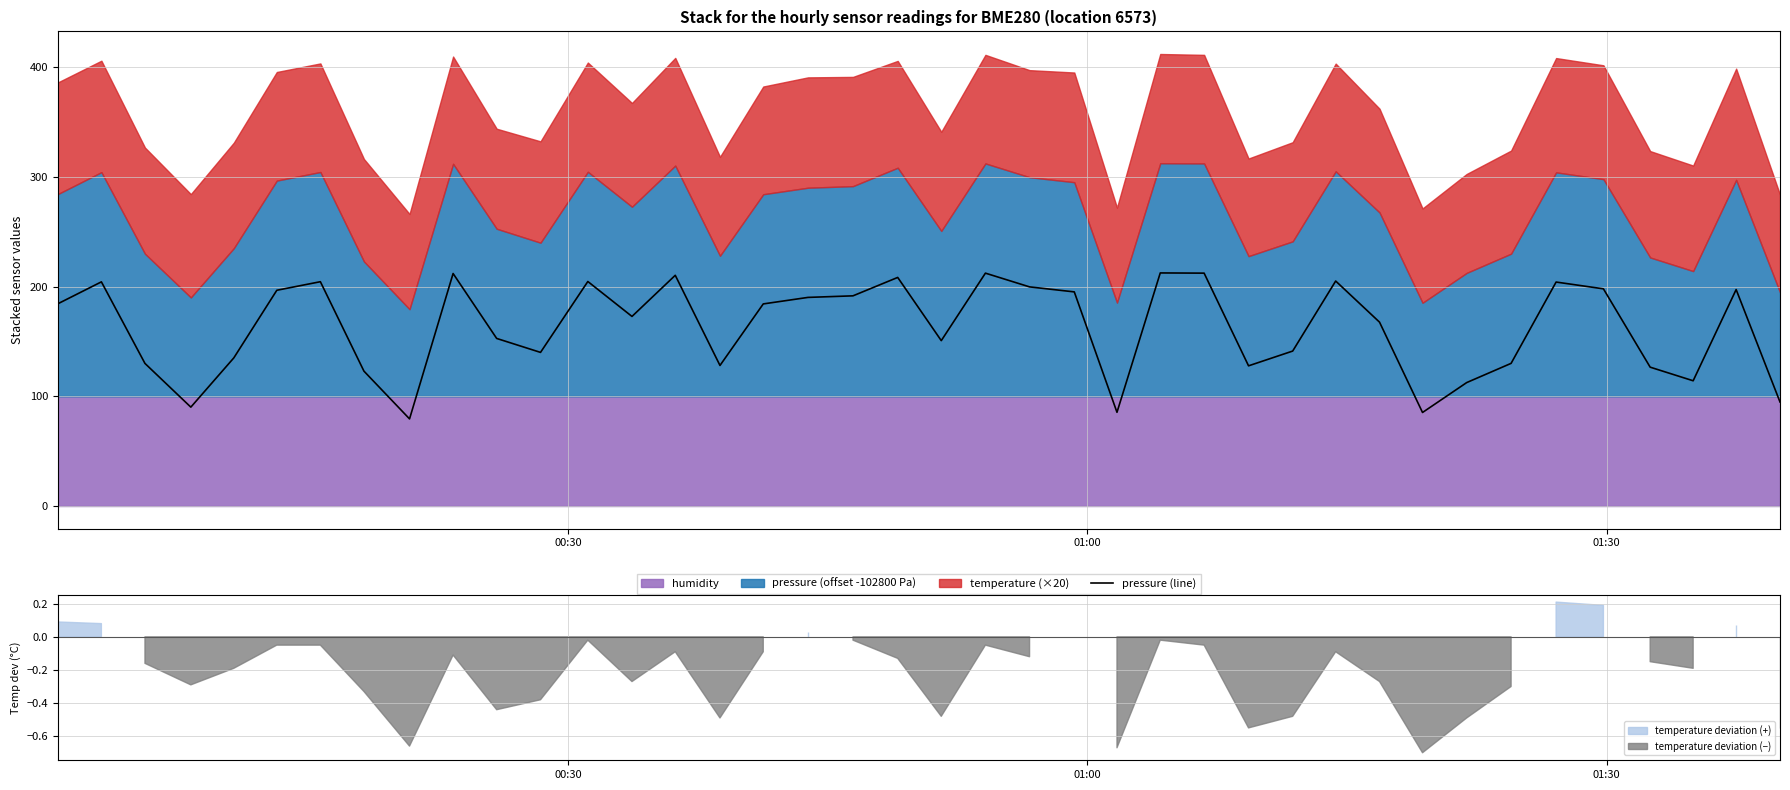

How many interior local valleys (lower than both neighbors) does the data have?

10